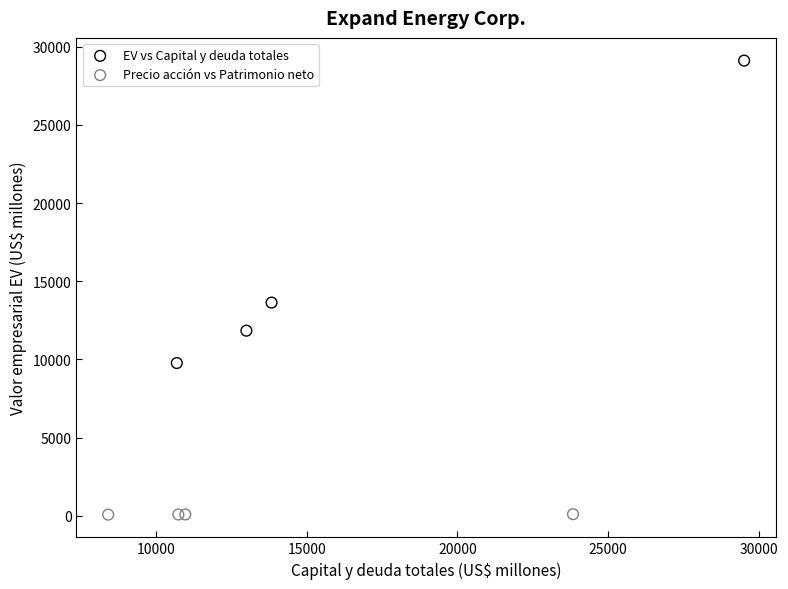

Which series contains the lowest Y value?

Precio acción vs Patrimonio neto